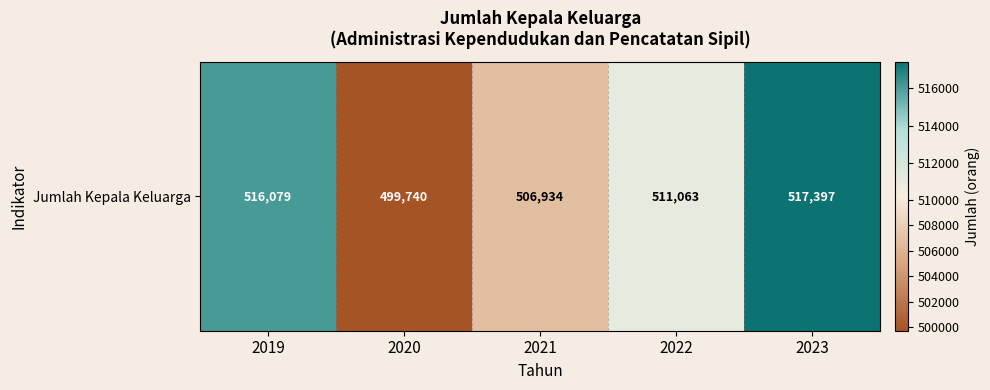

What is the sum of all values?

2551213